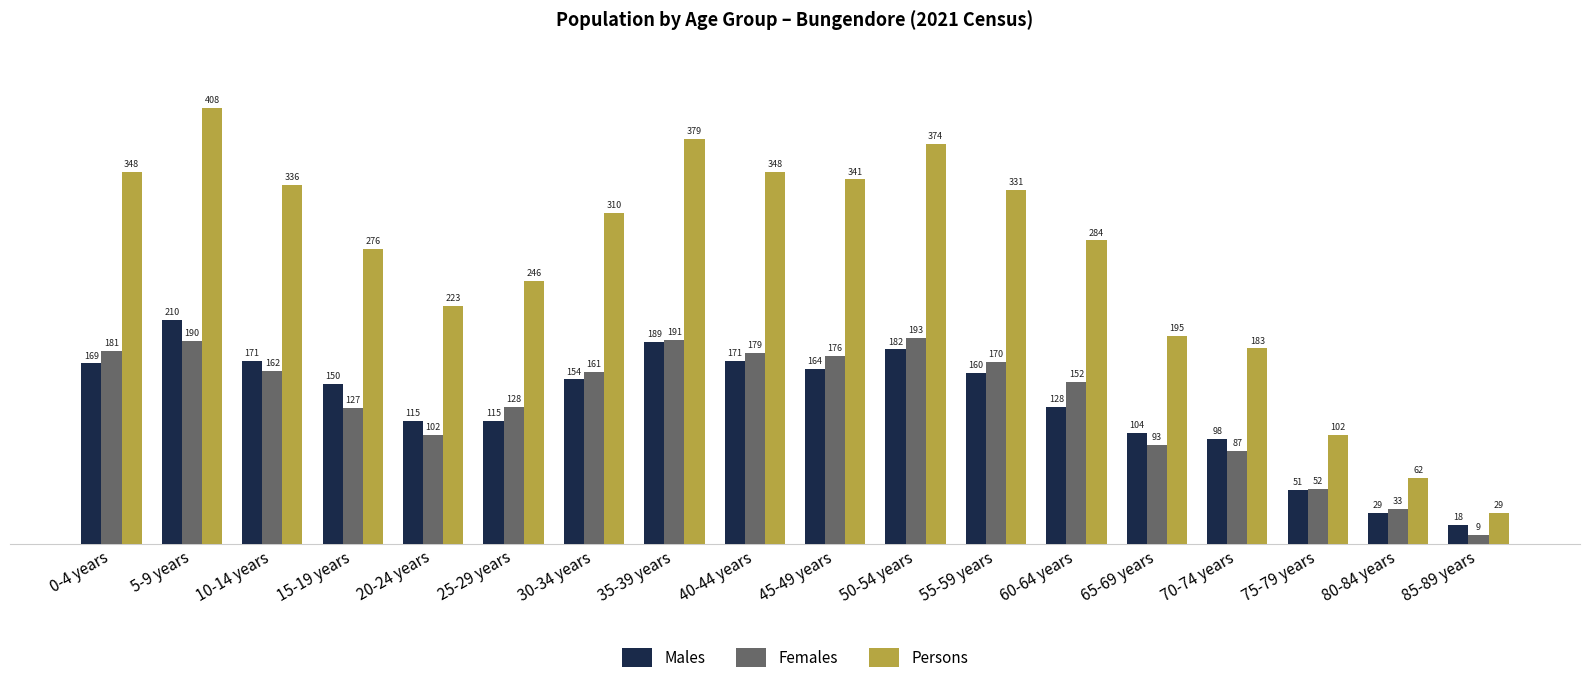

At which category is the sum across all series the highest?

5-9 years